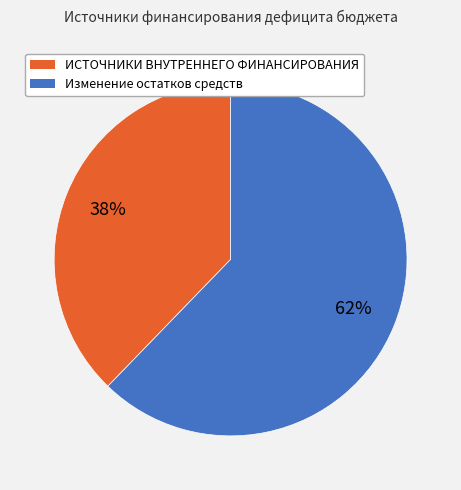

To the nearest percent, what portion does Изменение остатков средств represent?

62%